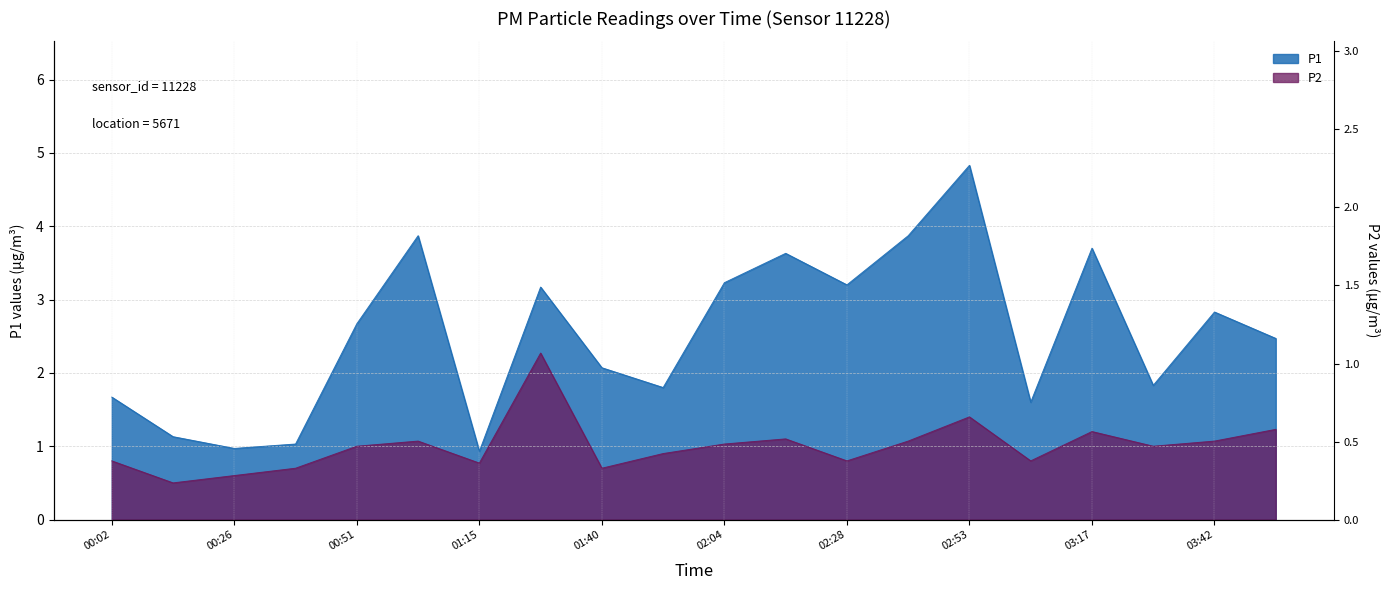

What position from the left is 00:51?

5